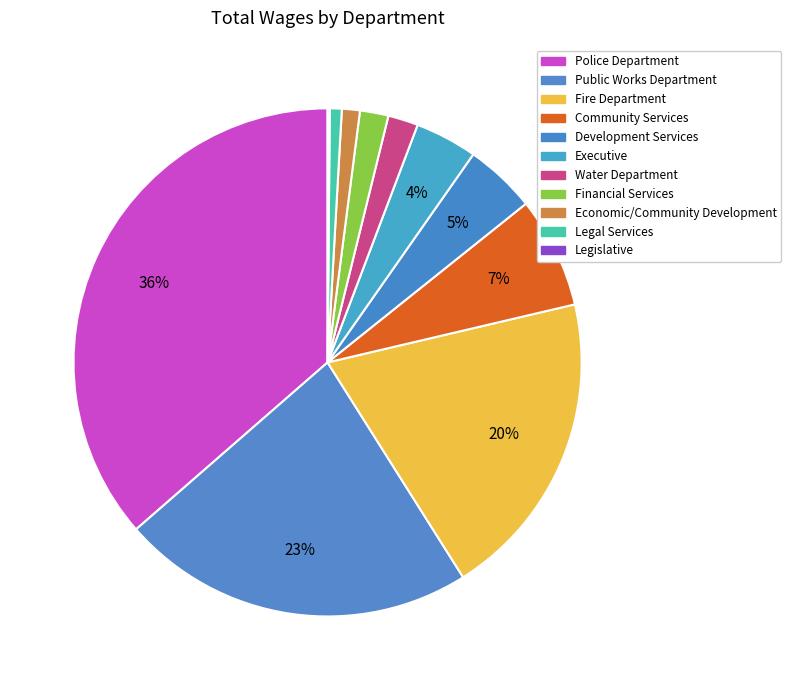

Which slice is the largest?

Police Department